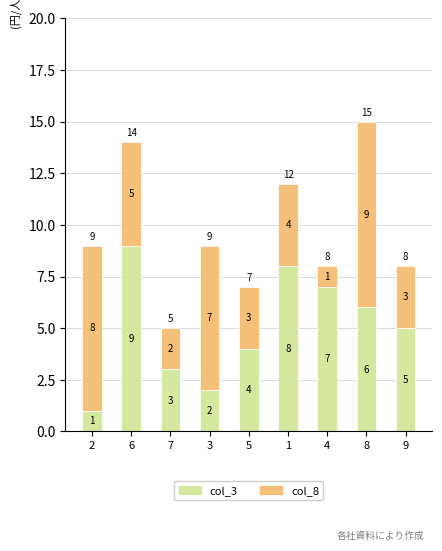

What is the approximate value of col_3 at 8?

6